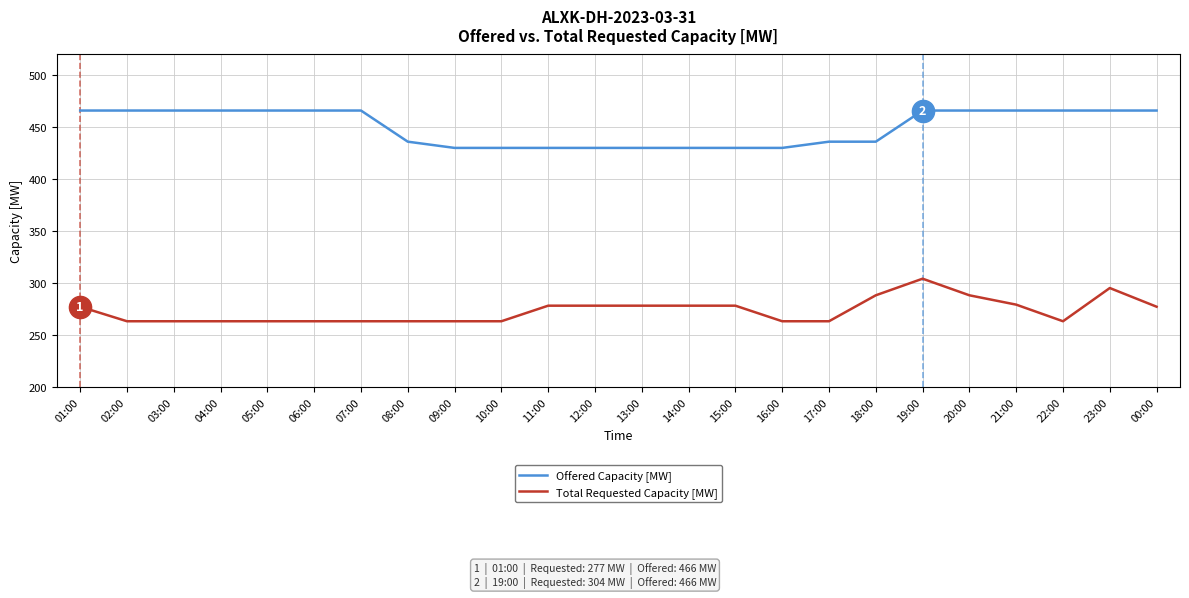

Rank the series by their maximum value, from highest to lowest.

Offered Capacity [MW], Total Requested Capacity [MW]